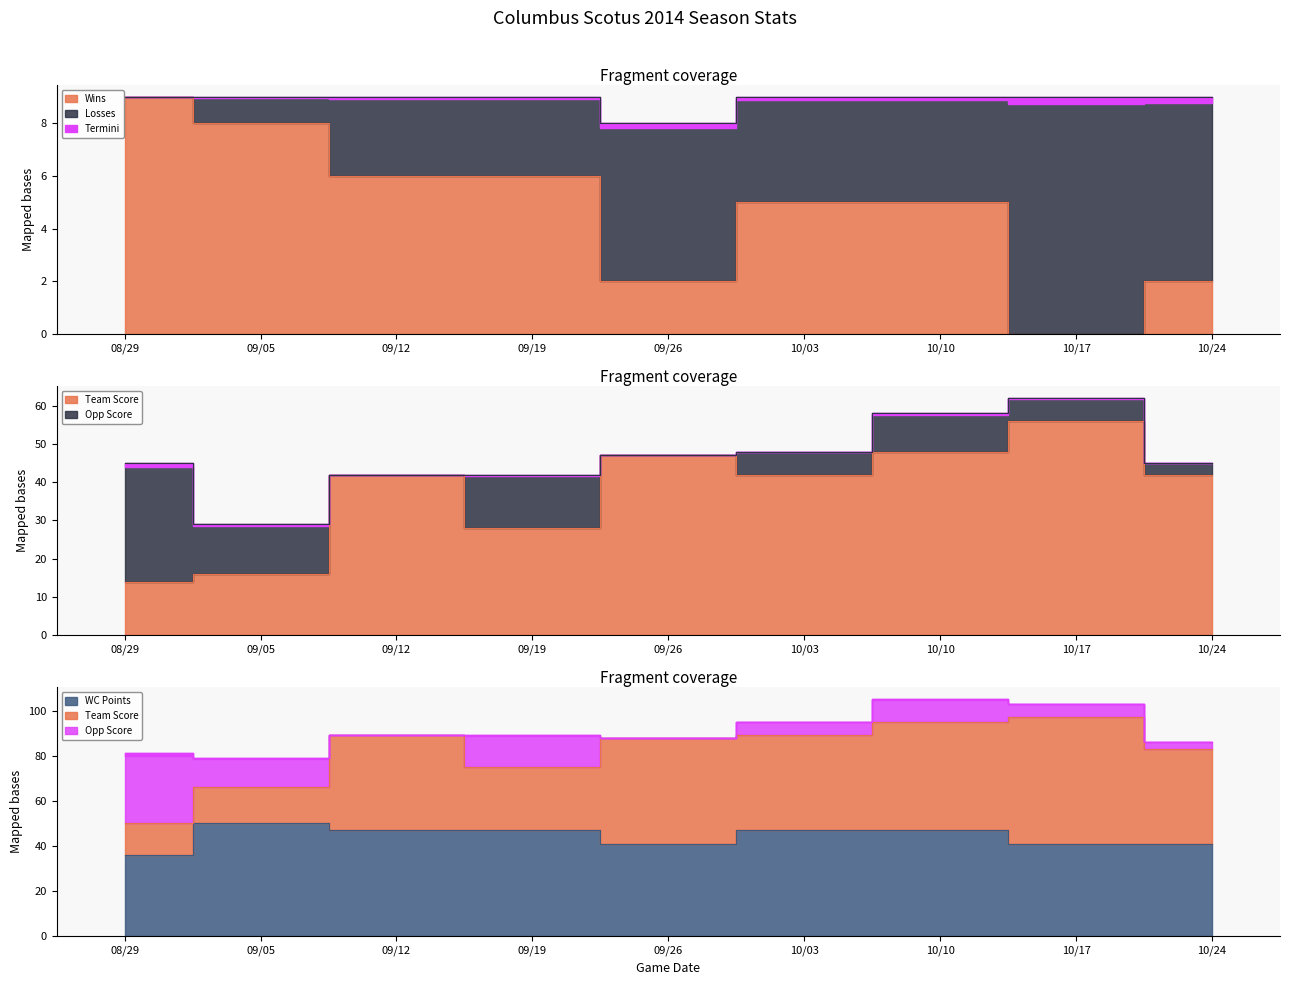

True or false: WC Points has a value of 18 at 09/19.

False